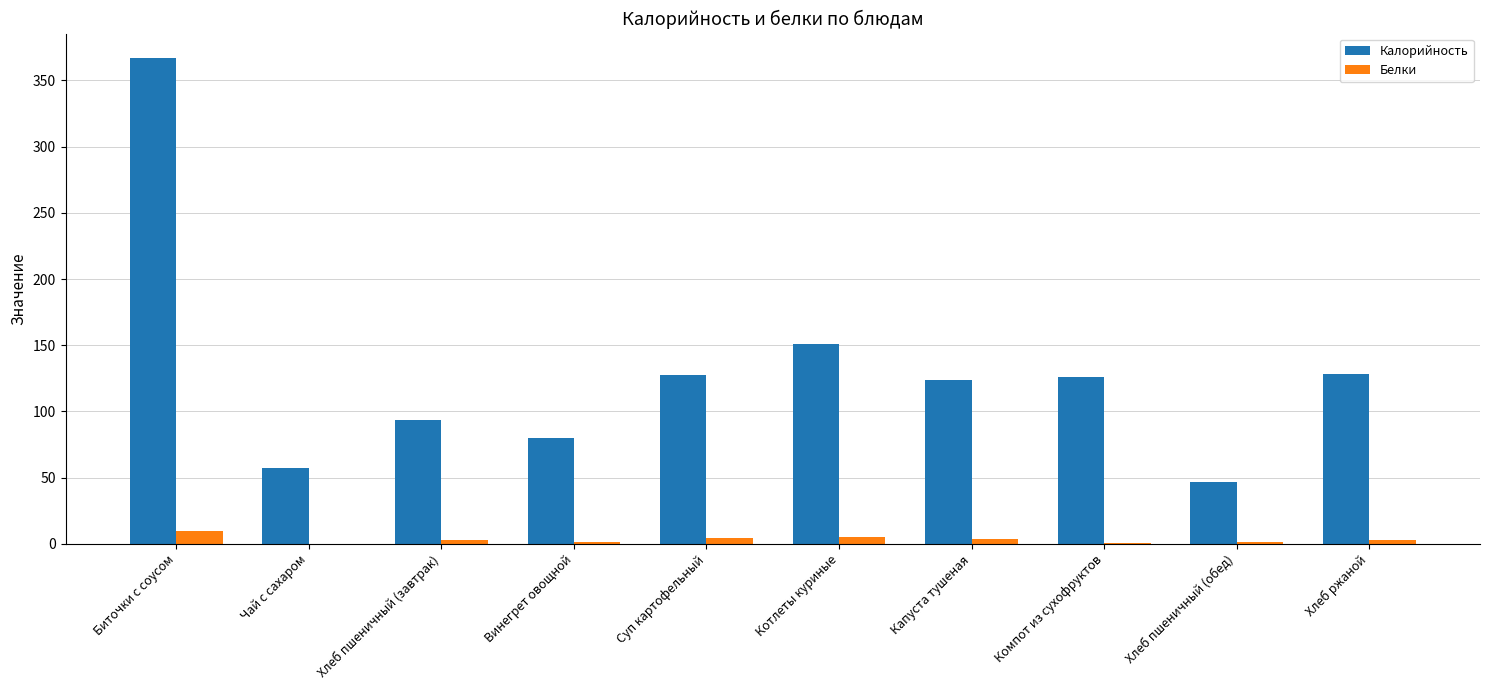

What are all the series names shown in the legend?

Калорийность, Белки